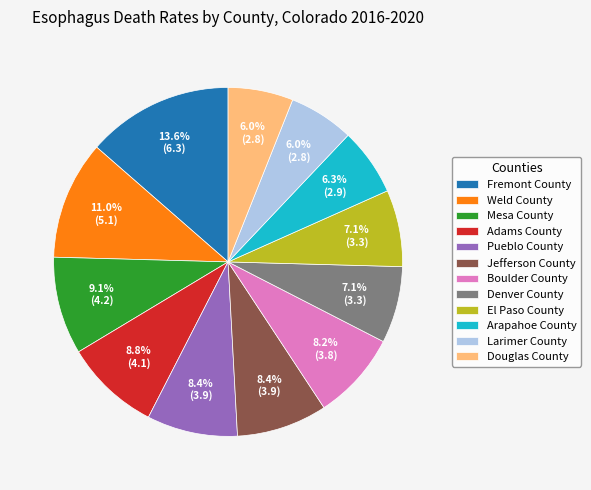

To the nearest percent, what is the difference between the largest and smallest slice percentages?

8%